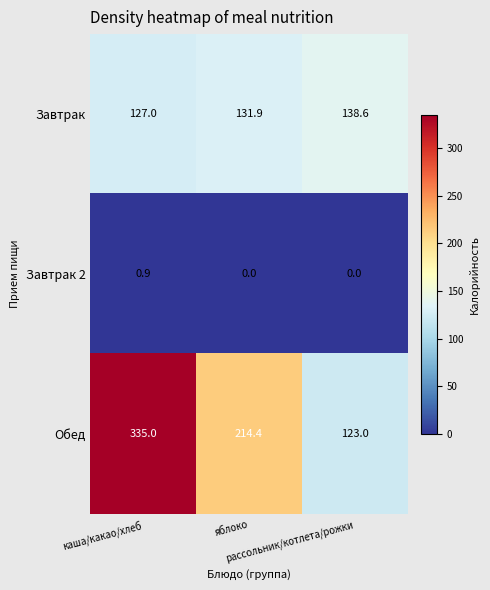

At how many categories does at least one series exceed 119?

3